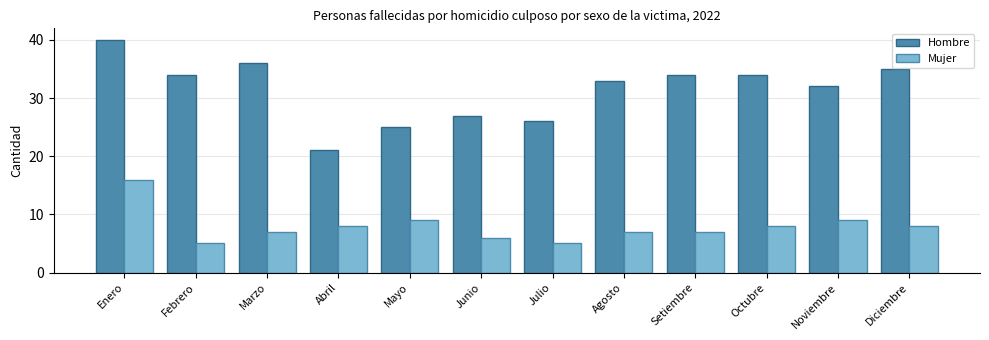

Is it true that Hombre equals 35 at Diciembre?

True